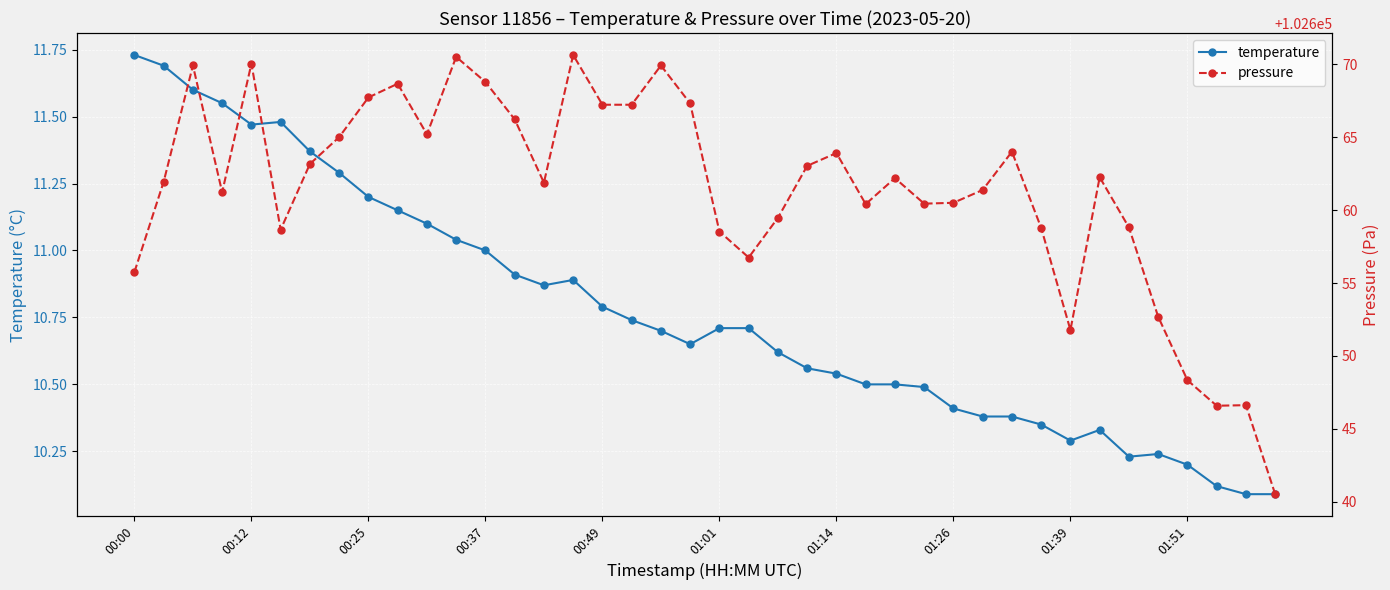

How many interior local peaks does the temperature series have?

4